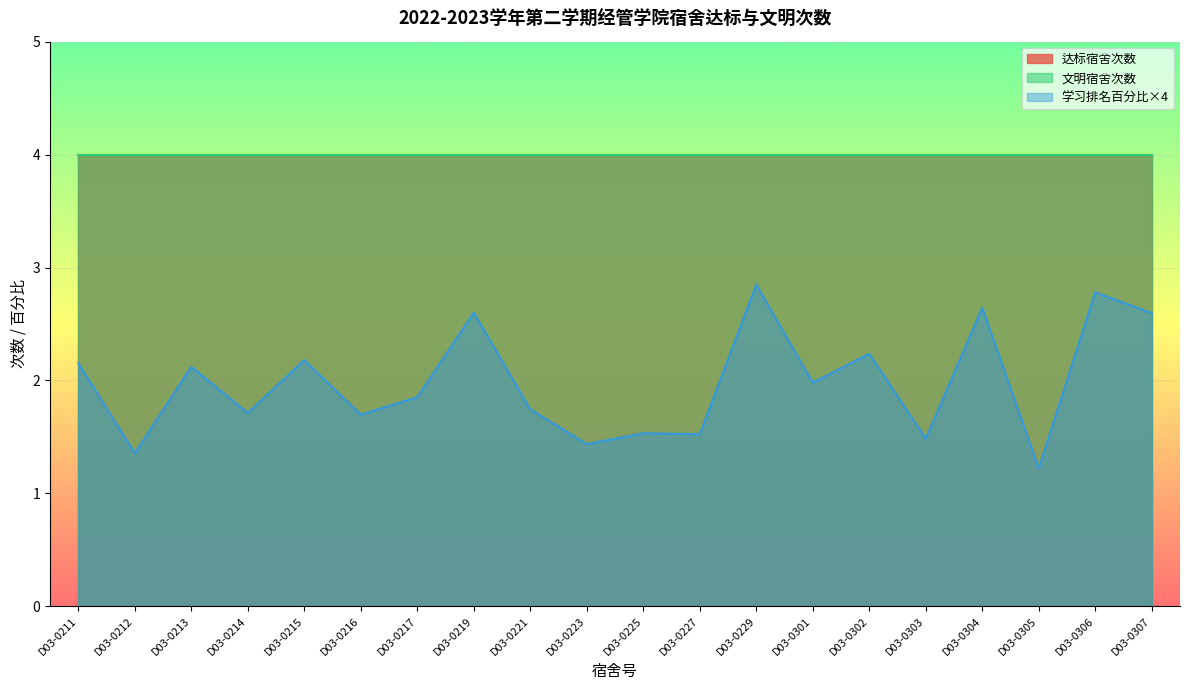

What are all the series names shown in the legend?

达标宿舍次数, 文明宿舍次数, 学习排名百分比